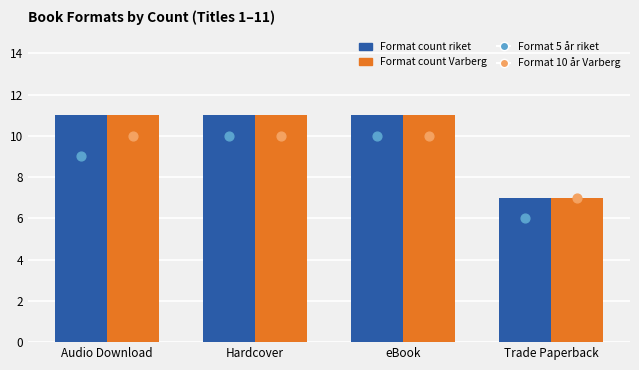

Which series reaches the maximum Y coordinate?

Format count riket